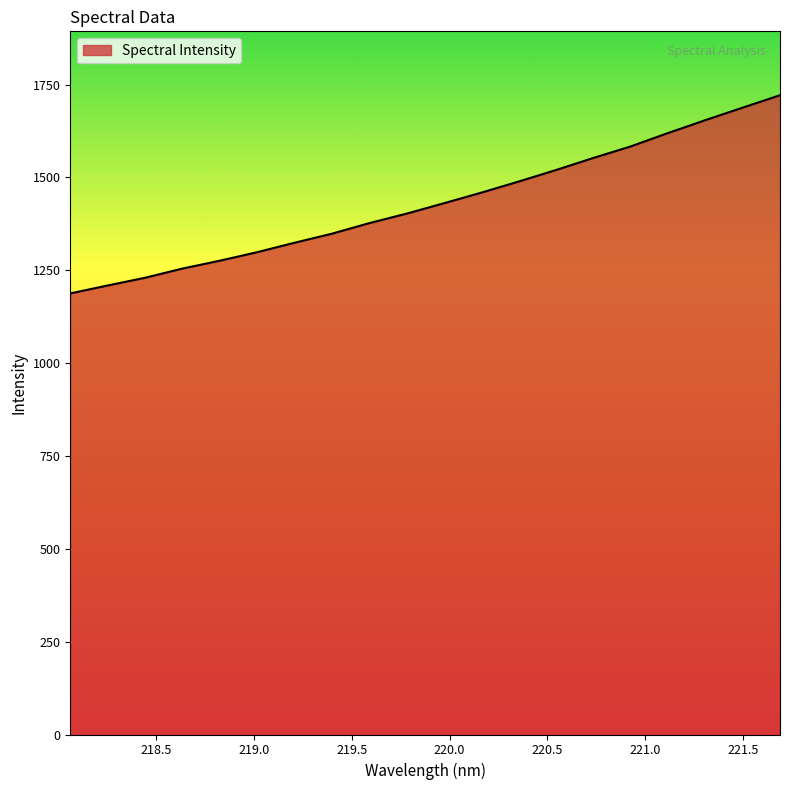

What is the difference between the maximum and minimum values?

533.6